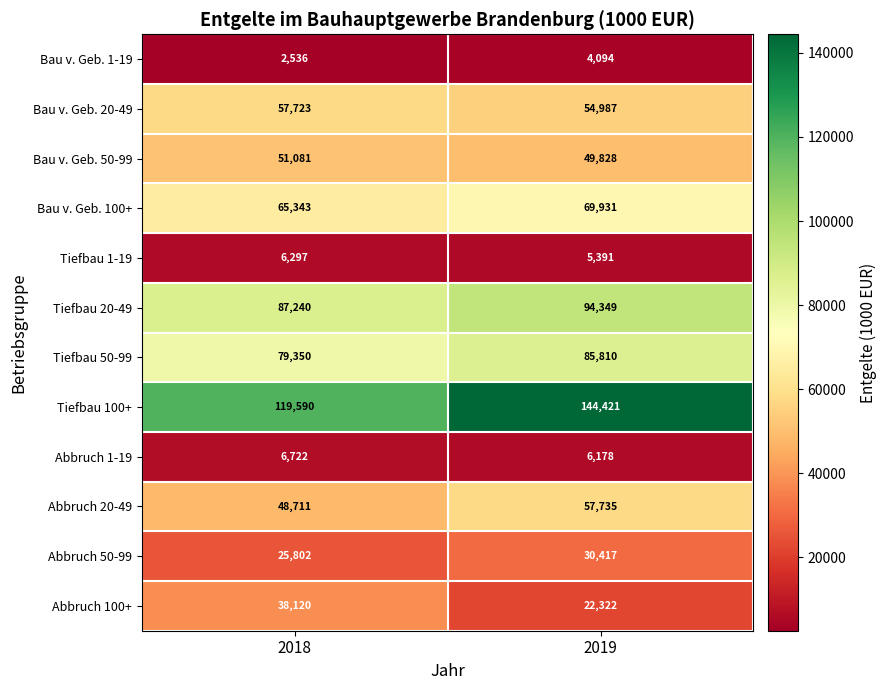

Which series has the largest total across all categories?

Tiefbau 100+